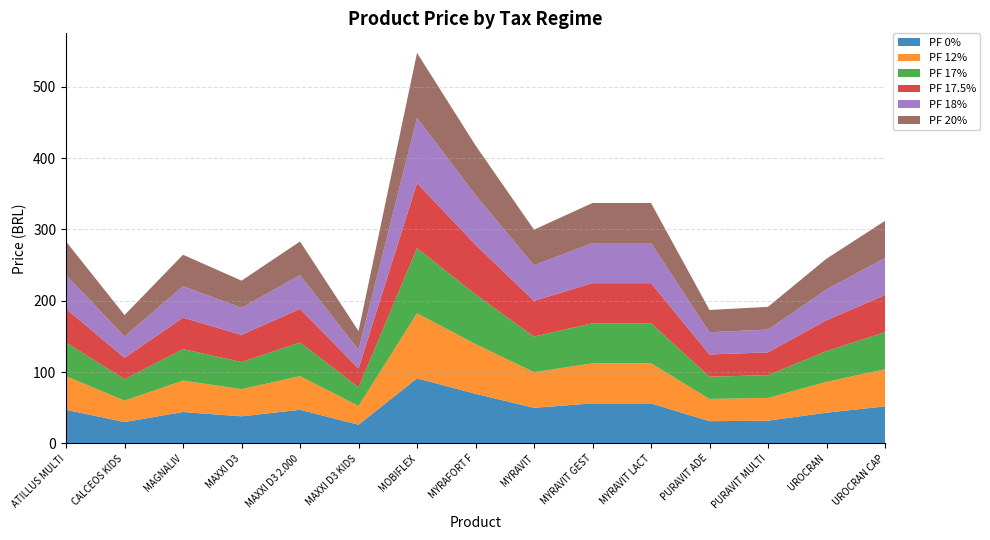

Reading right to left, what are all the values shown in this chart?

PF 0%: UROCRAN CAP=52.0	UROCRAN=43.2	PURAVIT MULTI=31.9	PURAVIT ADE=31.2	MYRAVIT LACT=56.2	MYRAVIT GEST=56.2	MYRAVIT=49.9	MYRAFORT F=69.6	MOBIFLEX=91.3	MAXXI D3 KIDS=26.3	MAXXI D3 2.000=47.2	MAXXI D3=38.0	MAGNALIV=44.1	CALCEOS KIDS=30.0	ATILLUS MULTI=47.2
PF 12%: UROCRAN CAP=52.0	UROCRAN=43.2	PURAVIT MULTI=31.9	PURAVIT ADE=31.2	MYRAVIT LACT=56.2	MYRAVIT GEST=56.2	MYRAVIT=49.9	MYRAFORT F=69.6	MOBIFLEX=91.3	MAXXI D3 KIDS=26.3	MAXXI D3 2.000=47.2	MAXXI D3=38.0	MAGNALIV=44.1	CALCEOS KIDS=30.0	ATILLUS MULTI=47.2
PF 17%: UROCRAN CAP=52.0	UROCRAN=43.2	PURAVIT MULTI=31.9	PURAVIT ADE=31.2	MYRAVIT LACT=56.2	MYRAVIT GEST=56.2	MYRAVIT=49.9	MYRAFORT F=69.6	MOBIFLEX=91.3	MAXXI D3 KIDS=26.3	MAXXI D3 2.000=47.2	MAXXI D3=38.0	MAGNALIV=44.1	CALCEOS KIDS=30.0	ATILLUS MULTI=47.2
PF 17.5%: UROCRAN CAP=52.0	UROCRAN=43.2	PURAVIT MULTI=31.9	PURAVIT ADE=31.2	MYRAVIT LACT=56.2	MYRAVIT GEST=56.2	MYRAVIT=49.9	MYRAFORT F=69.6	MOBIFLEX=91.3	MAXXI D3 KIDS=26.3	MAXXI D3 2.000=47.2	MAXXI D3=38.0	MAGNALIV=44.1	CALCEOS KIDS=30.0	ATILLUS MULTI=47.2
PF 18%: UROCRAN CAP=52.0	UROCRAN=43.2	PURAVIT MULTI=31.9	PURAVIT ADE=31.2	MYRAVIT LACT=56.2	MYRAVIT GEST=56.2	MYRAVIT=49.9	MYRAFORT F=69.6	MOBIFLEX=91.3	MAXXI D3 KIDS=26.3	MAXXI D3 2.000=47.2	MAXXI D3=38.0	MAGNALIV=44.1	CALCEOS KIDS=30.0	ATILLUS MULTI=47.2
PF 20%: UROCRAN CAP=52.0	UROCRAN=43.2	PURAVIT MULTI=31.9	PURAVIT ADE=31.2	MYRAVIT LACT=56.2	MYRAVIT GEST=56.2	MYRAVIT=49.9	MYRAFORT F=69.6	MOBIFLEX=91.3	MAXXI D3 KIDS=26.3	MAXXI D3 2.000=47.2	MAXXI D3=38.0	MAGNALIV=44.1	CALCEOS KIDS=30.0	ATILLUS MULTI=47.2